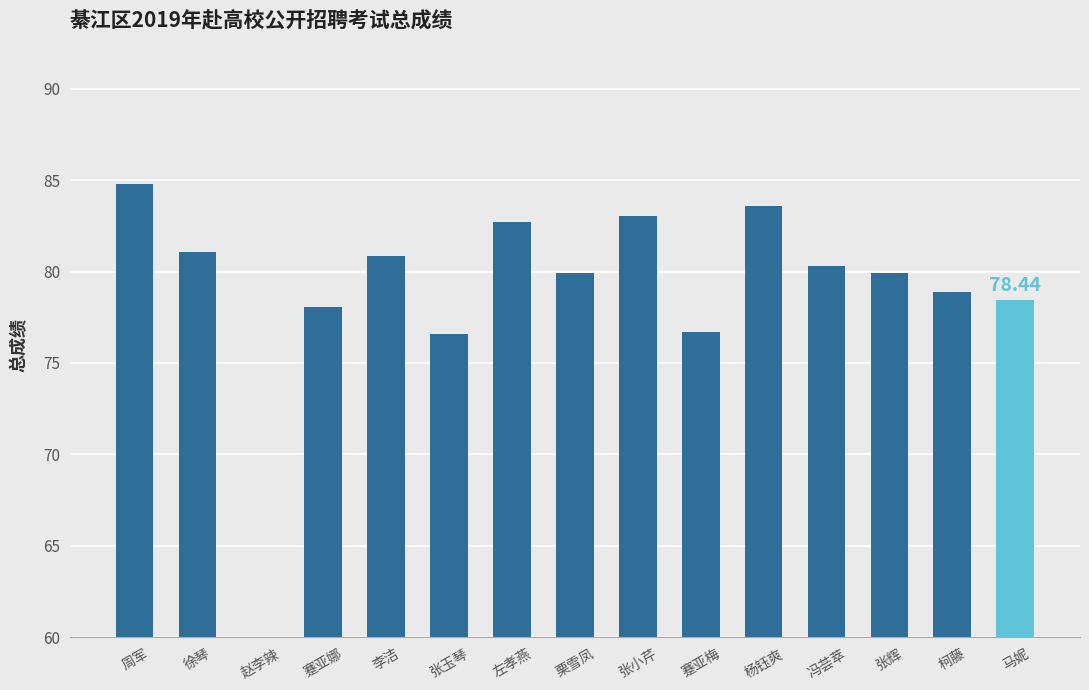

Which category has the highest value across all series?

周军